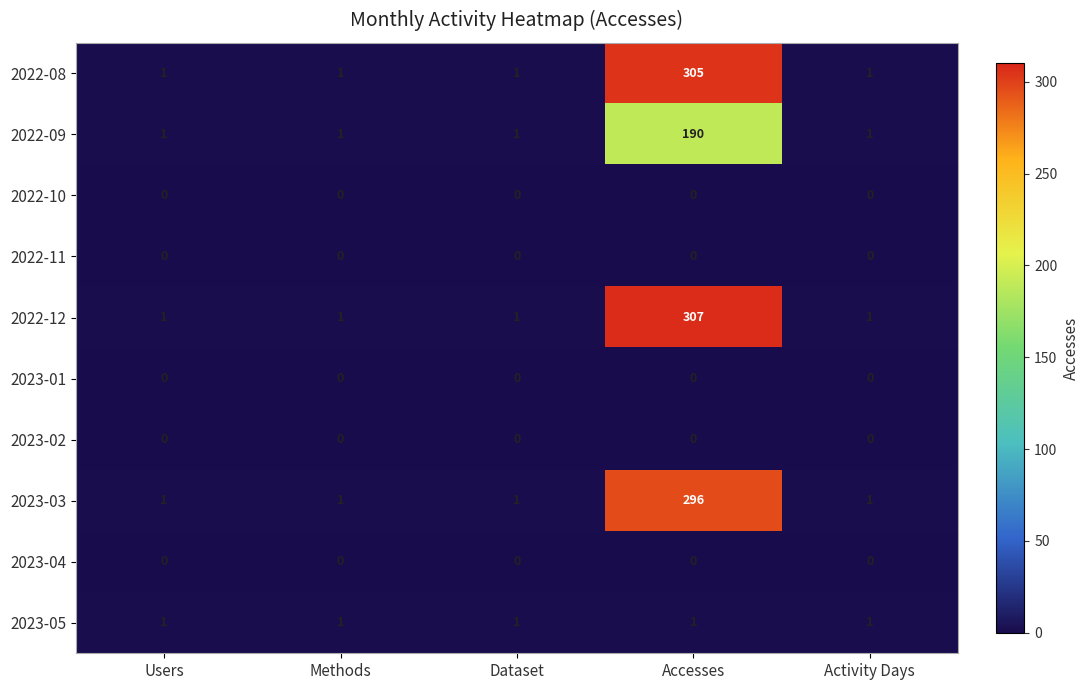

Is it true that 2023-02 equals 0 at Accesses?

True